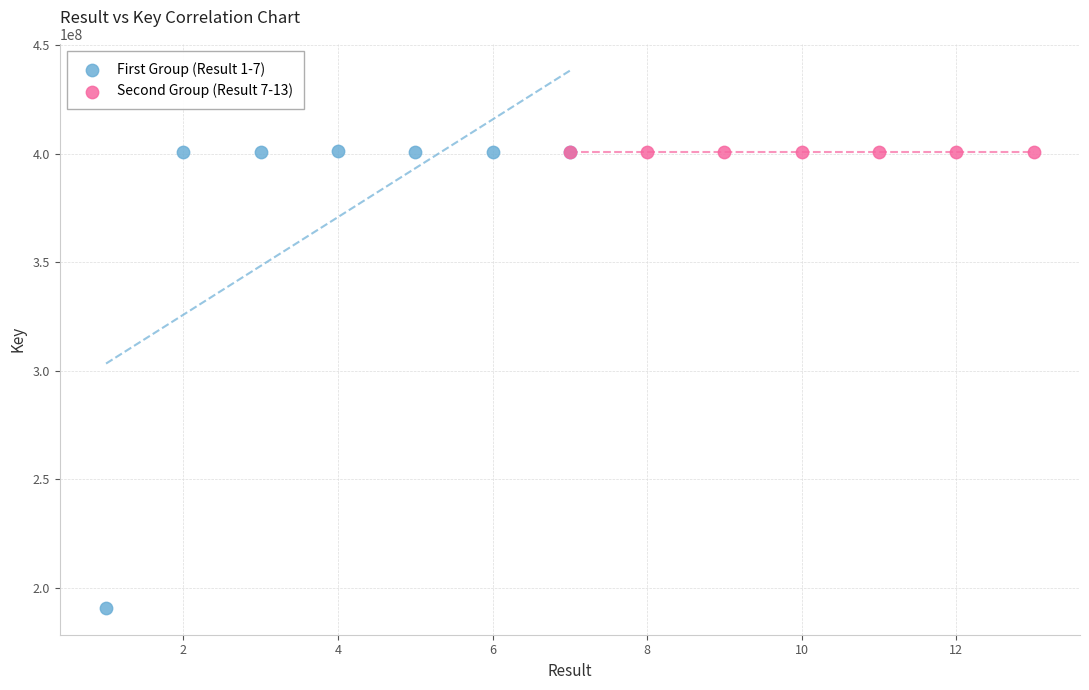

Which series has the widest spread of Y values?

First Group (Result 1-7)